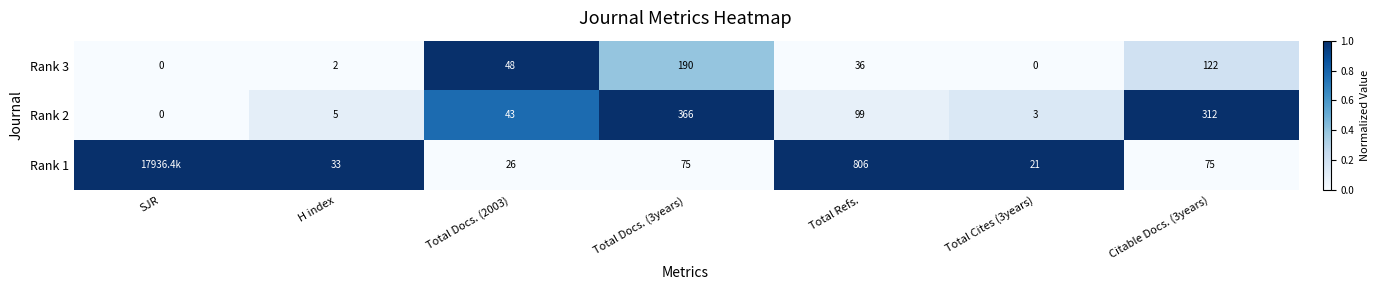

What is the difference between the Rank 3 values at H index and Total Docs. (3years)?

0.4